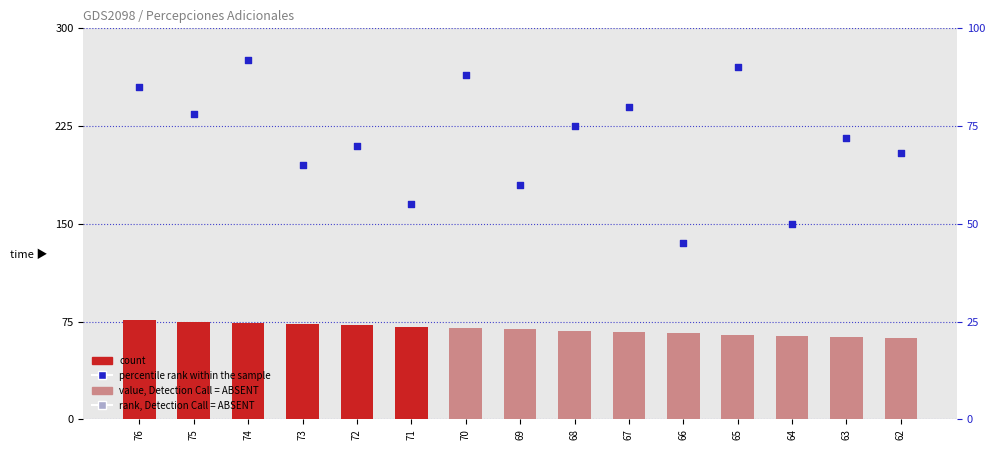

Which series contains the lowest Y value?

percentile rank within the sample